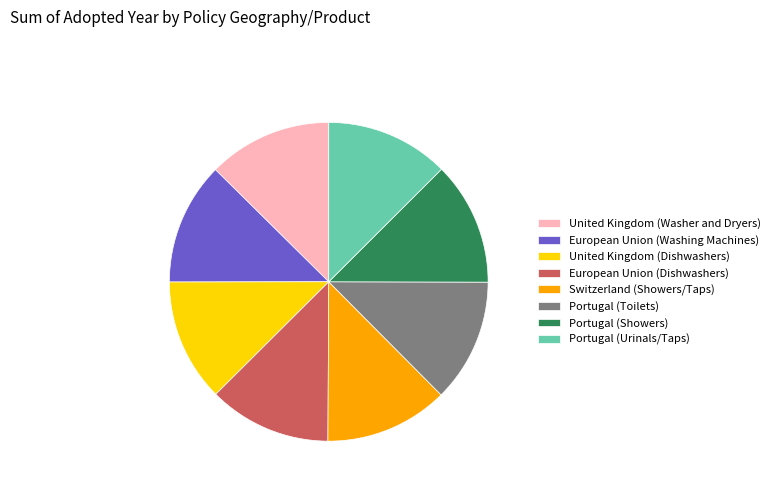

Approximately how many times larger is the value at Portugal (Toilets) compared to Portugal (Urinals/Taps)?

1.0